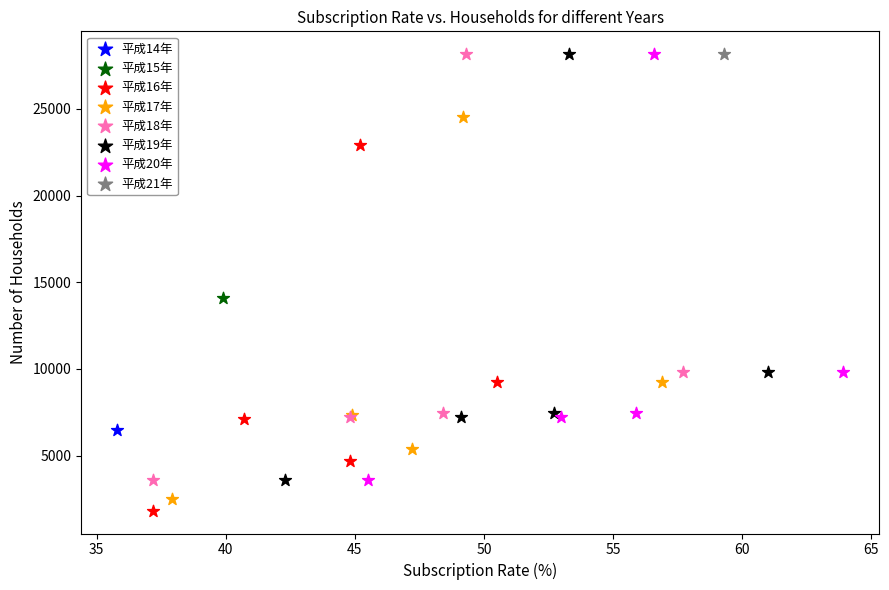

What are all the series names shown in the legend?

平成14年, 平成15年, 平成16年, 平成17年, 平成18年, 平成19年, 平成20年, 平成21年